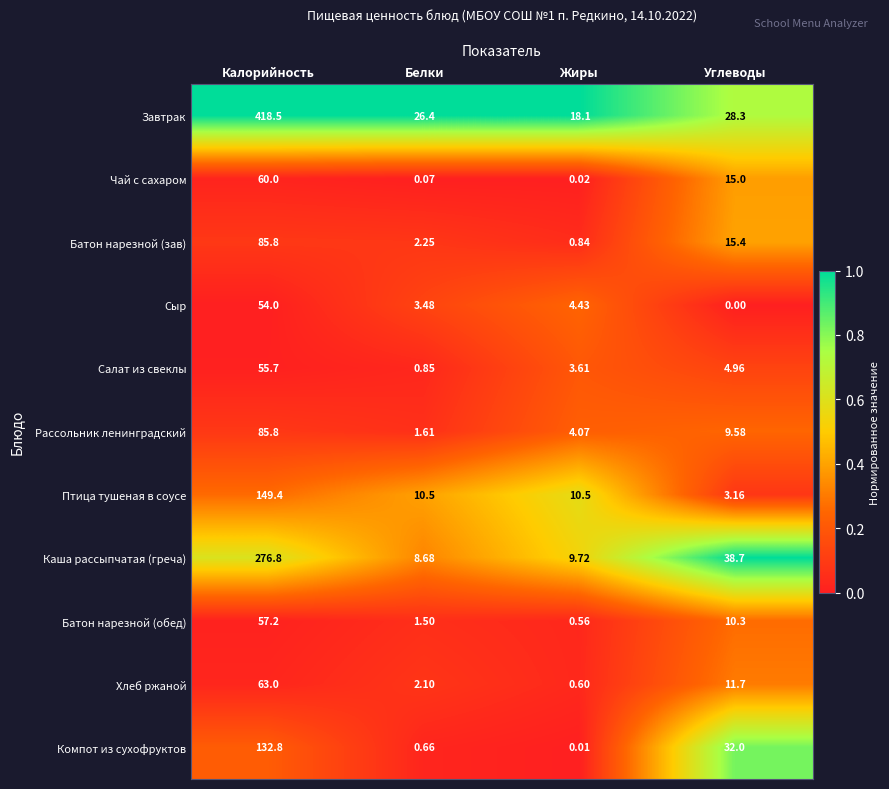

Where does the Компот из сухофруктов series first go above 32?

Калорийность